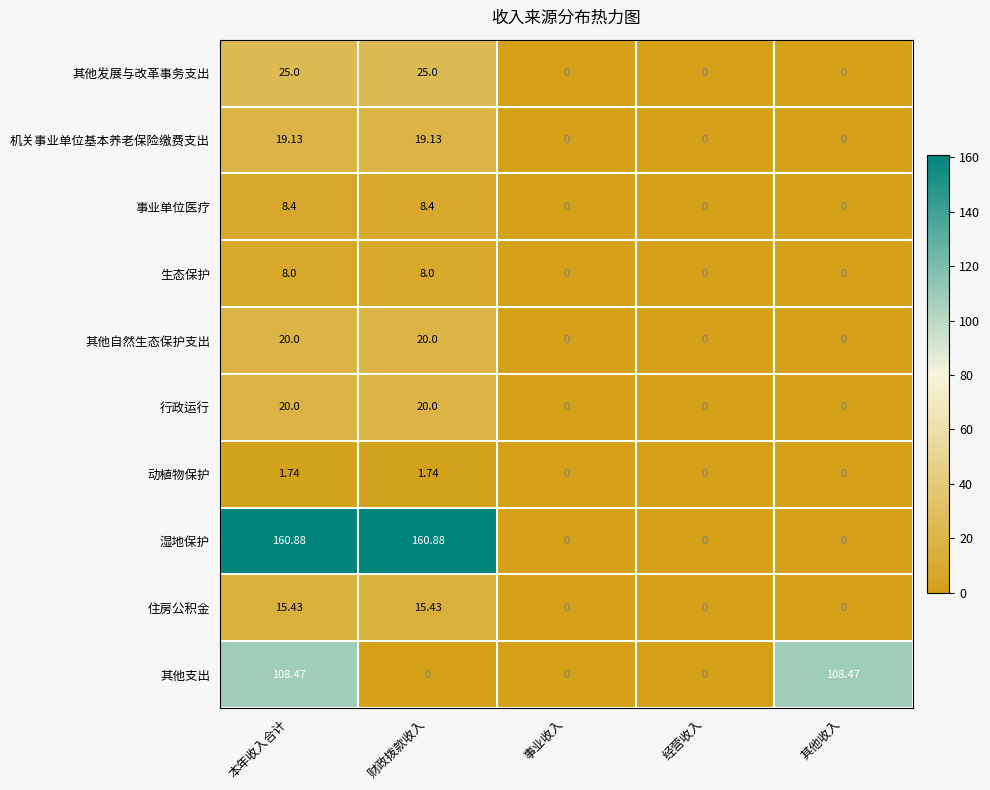

Is the value of 住房公积金 at 事业收入 greater than the value of 其他发展与改革事务支出 at 本年收入合计?

No